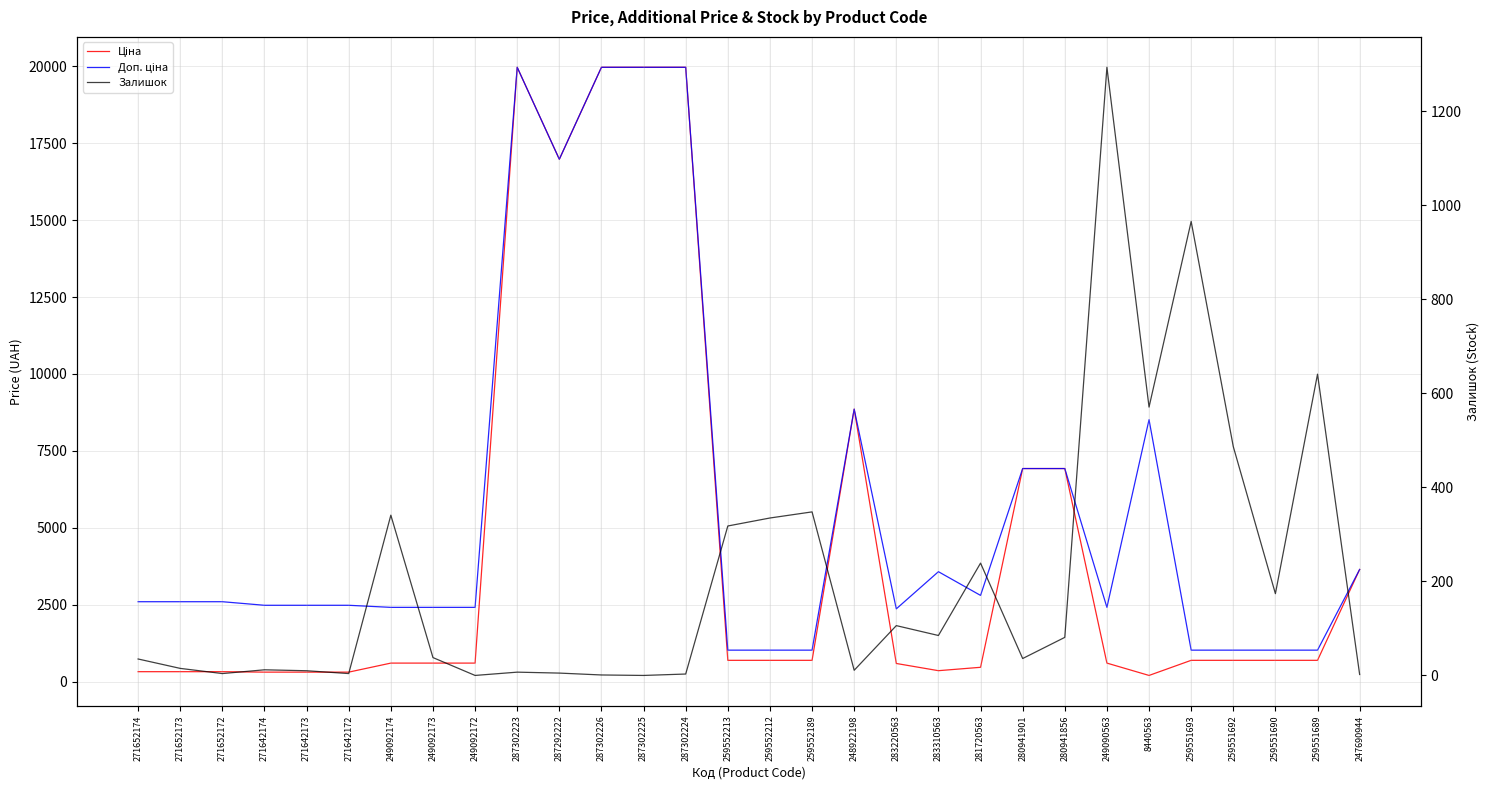

At 271652174, list the series in order from largest to smallest.

Доп. ціна, Ціна, Залишок